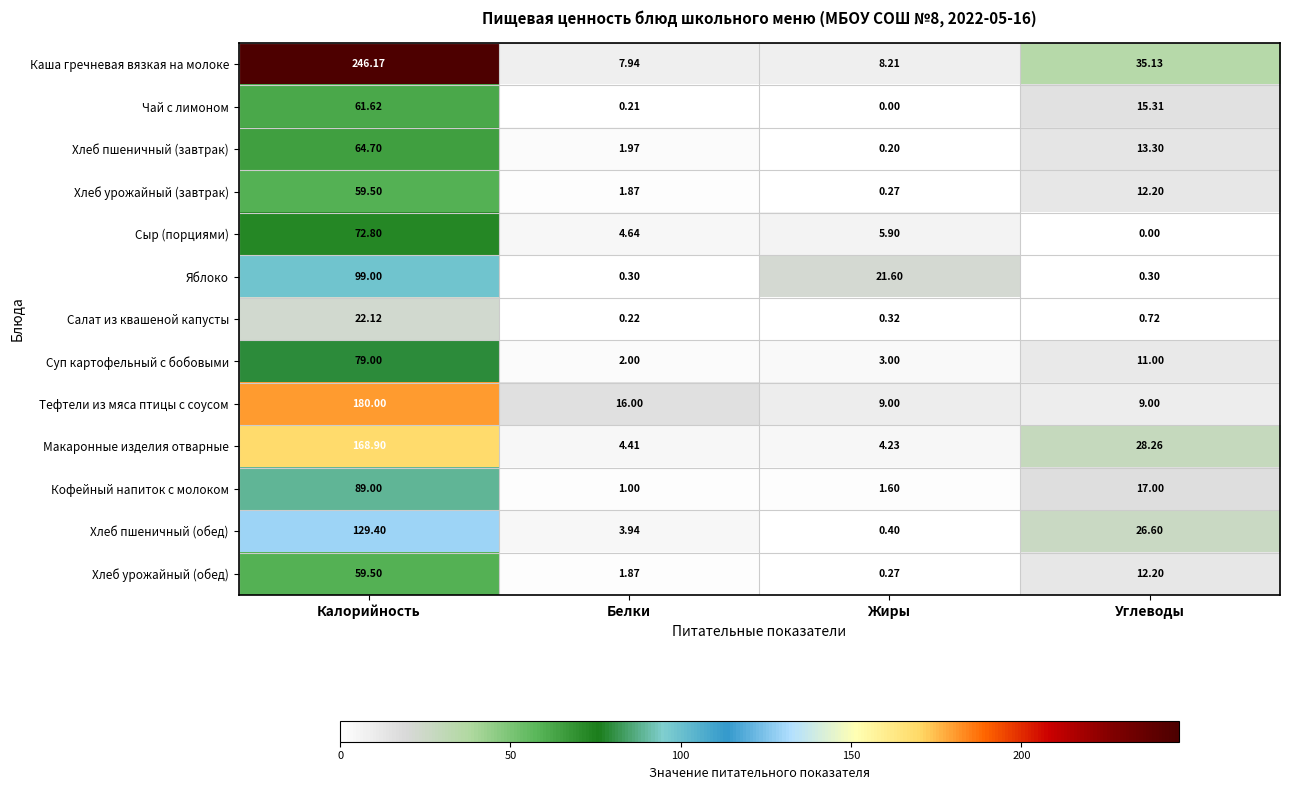

At which label is Хлеб урожайный (завтрак) closest to 29?

Углеводы